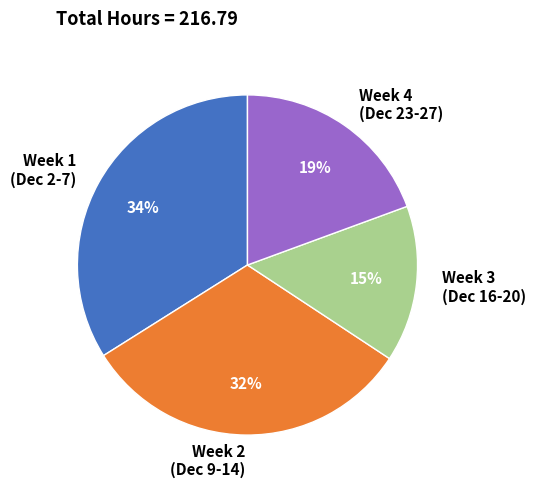

Do Week 2 (Dec 9-14) and Week 1 (Dec 2-7) together represent more than half of the pie?

Yes